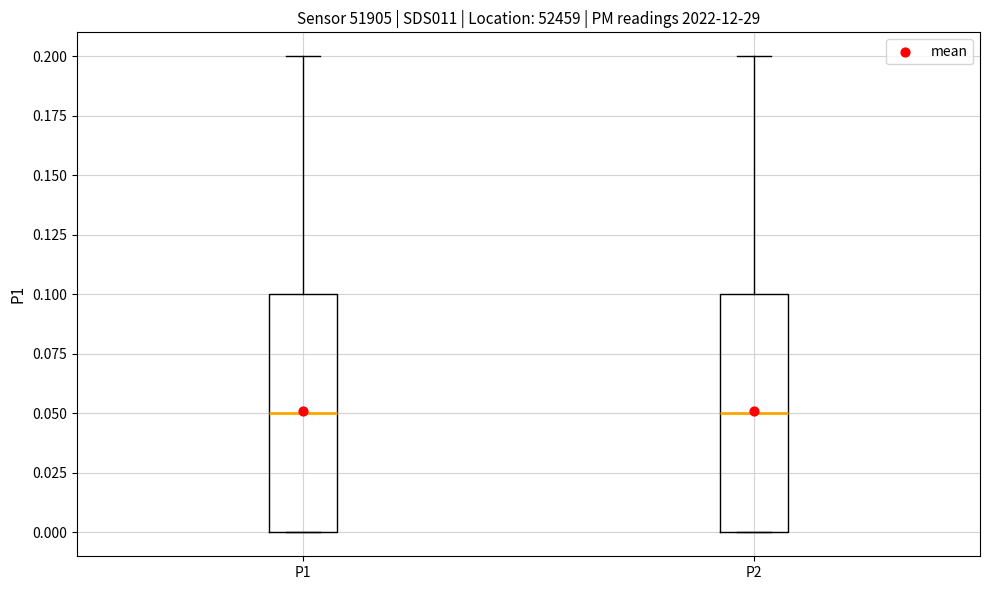

Reading left to right, read every box against the y-axis: the position of its median line, the range the box covers, and the ends of its whiskers. The values are not printed on the chart, so give them approximately, as read against the axis.

P1: median 0.05, box 0.00 to 0.10, whiskers 0.00 to 0.20
P2: median 0.05, box 0.00 to 0.10, whiskers 0.00 to 0.20